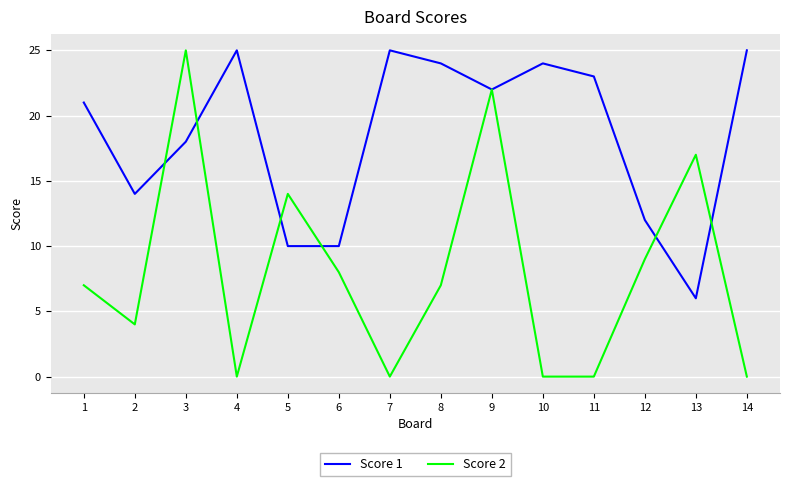

Which series has the widest spread of values?

Score 2